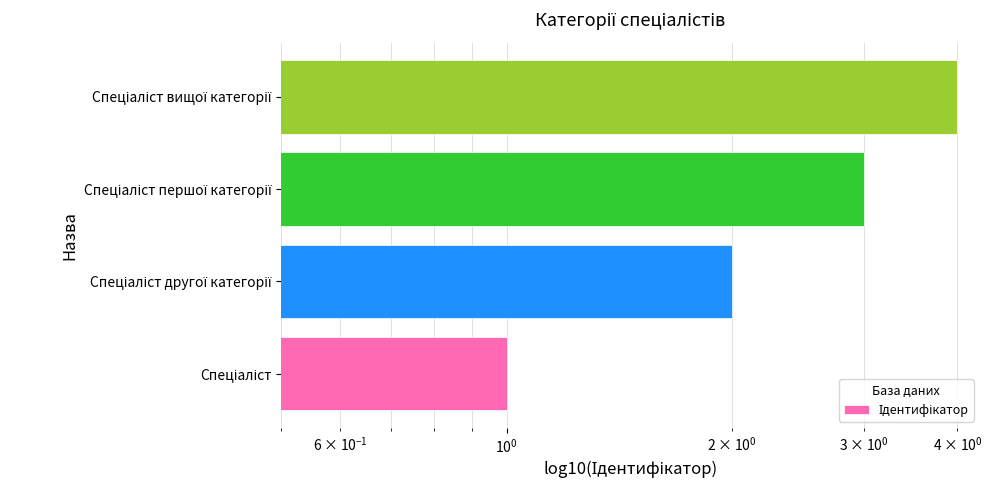

What is the difference between the maximum and minimum values?

3